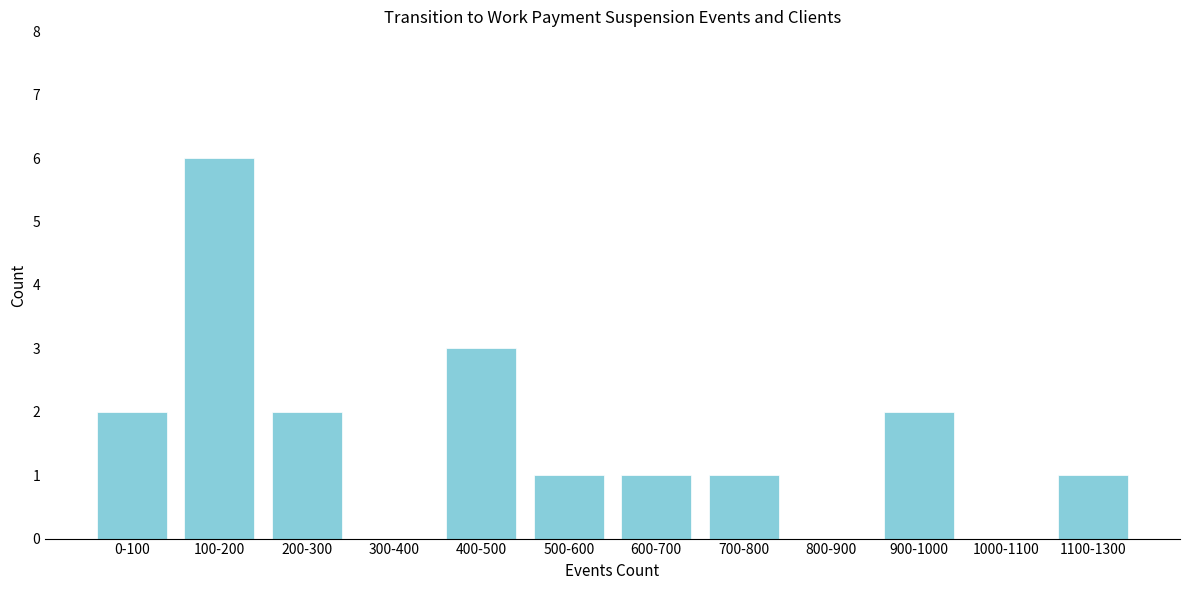

Reading left to right, what are all the values shown in this chart?

0-100=2	100-200=6	200-300=2	300-400=0	400-500=3	500-600=1	600-700=1	700-800=1	800-900=0	900-1000=2	1000-1100=0	1100-1300=1